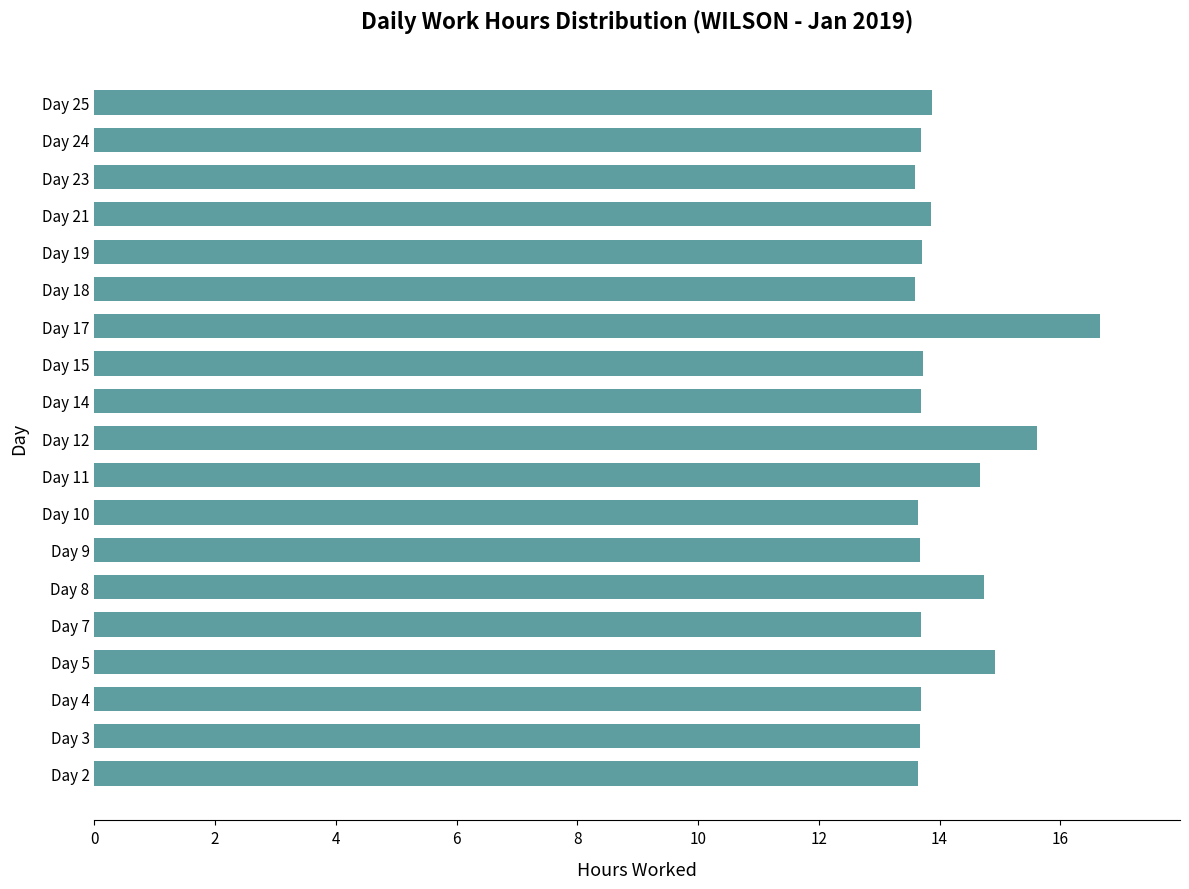

What is the smallest value displayed?

13.6